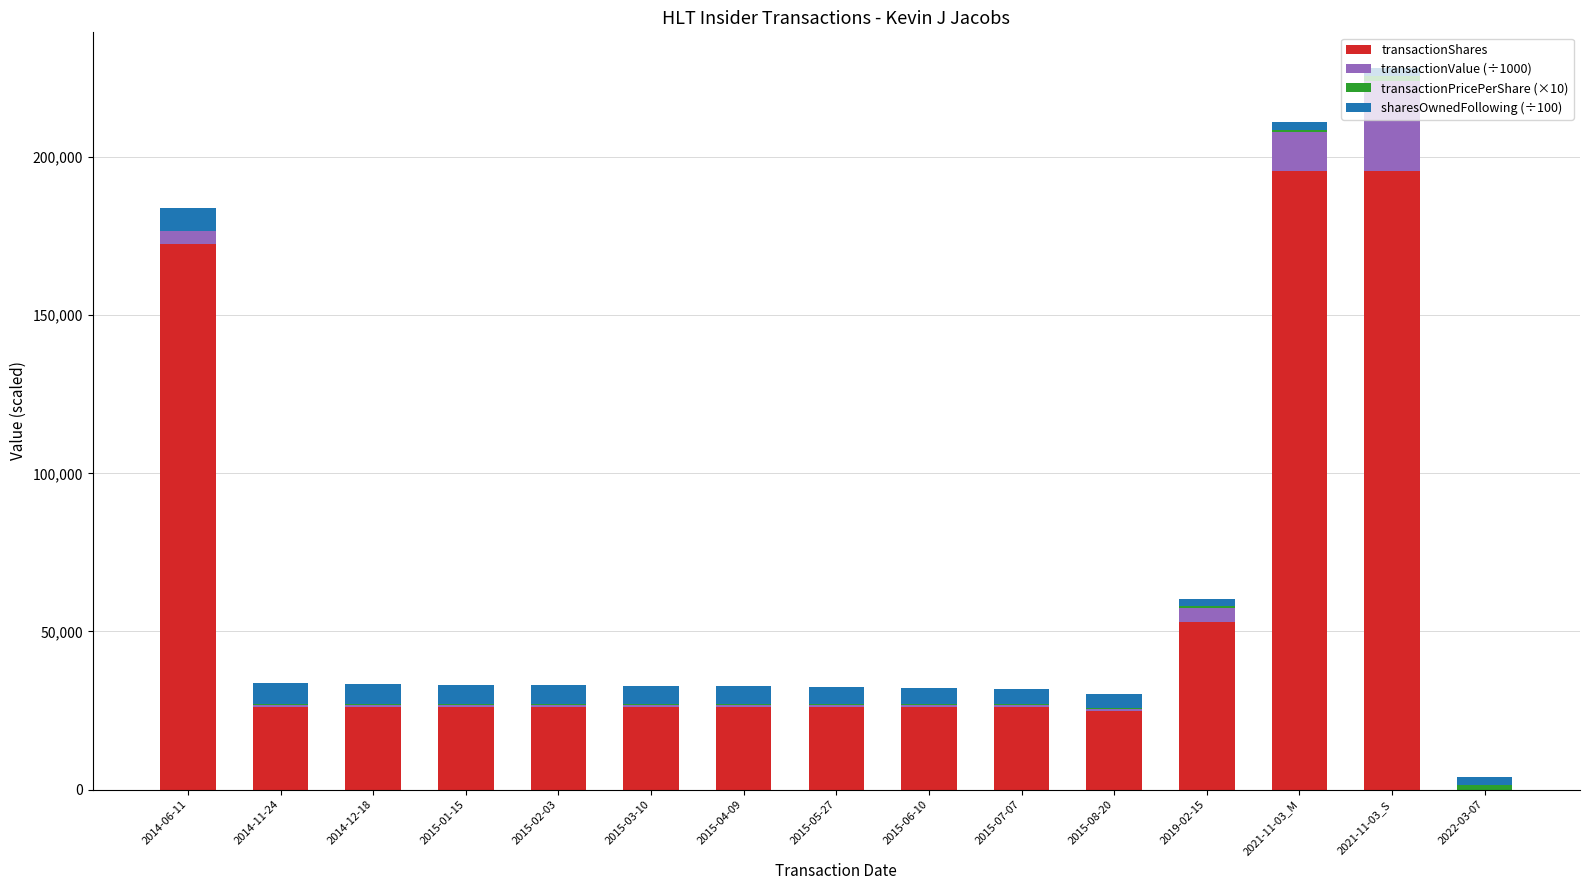

What is the highest value of the transactionShares series?

195722.0